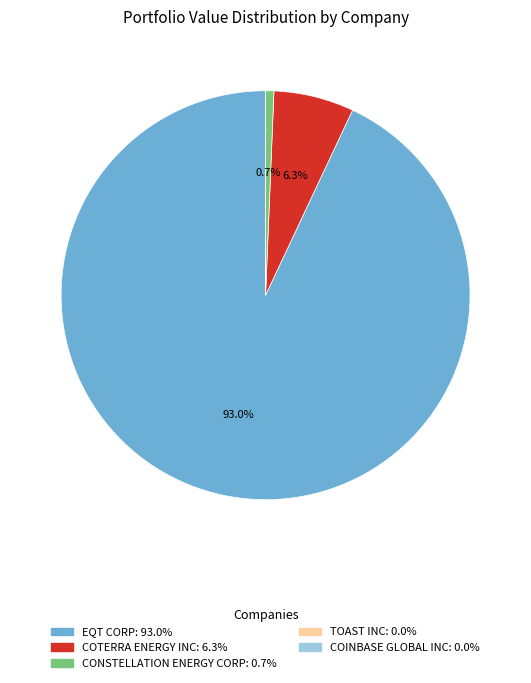

Which has a higher value, EQT CORP or CONSTELLATION ENERGY CORP?

EQT CORP